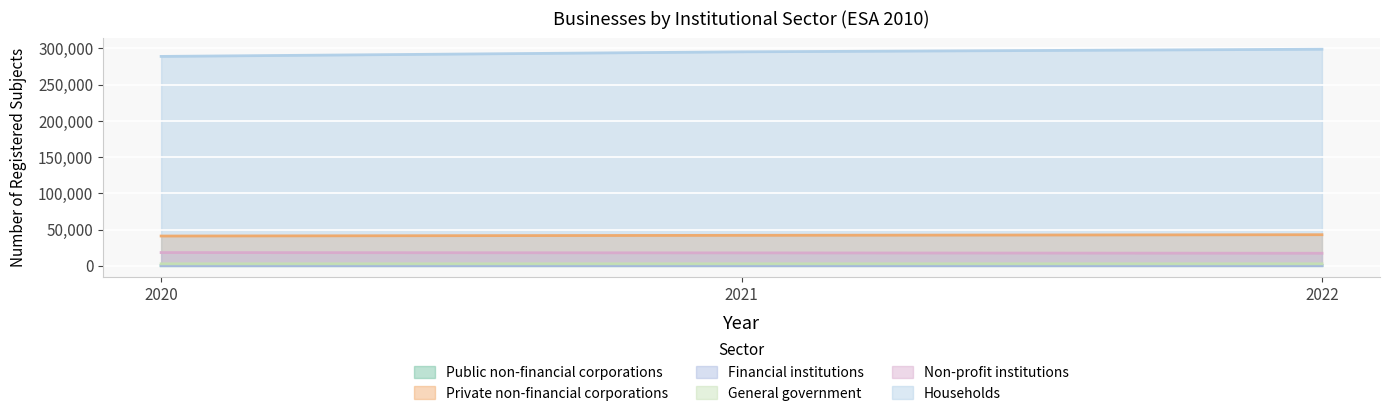

The Public non-financial corporations series shows 136 at 2020. True or false?

False